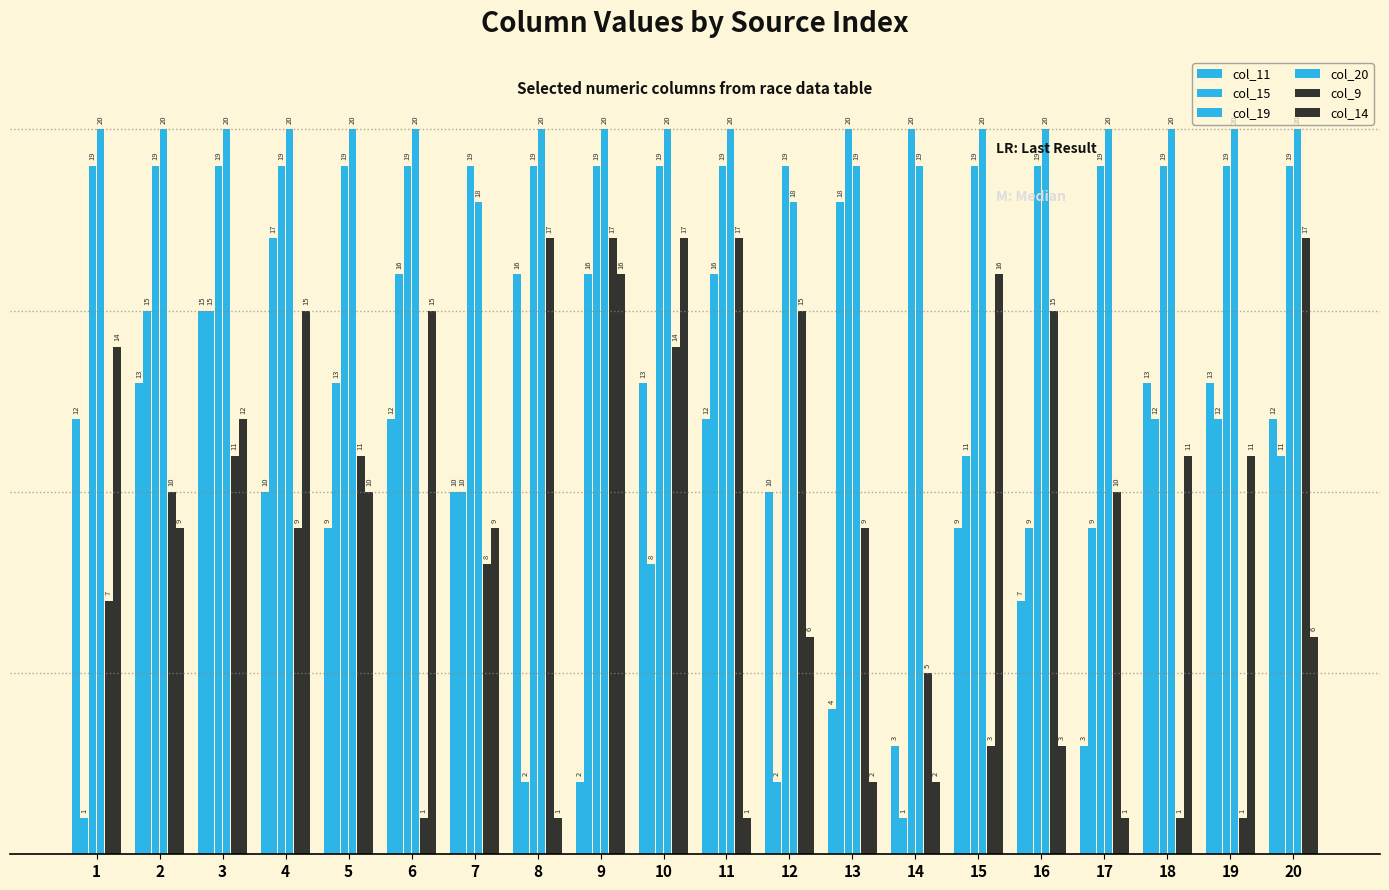

What is the difference between the col_15 values at 7 and 10?

2